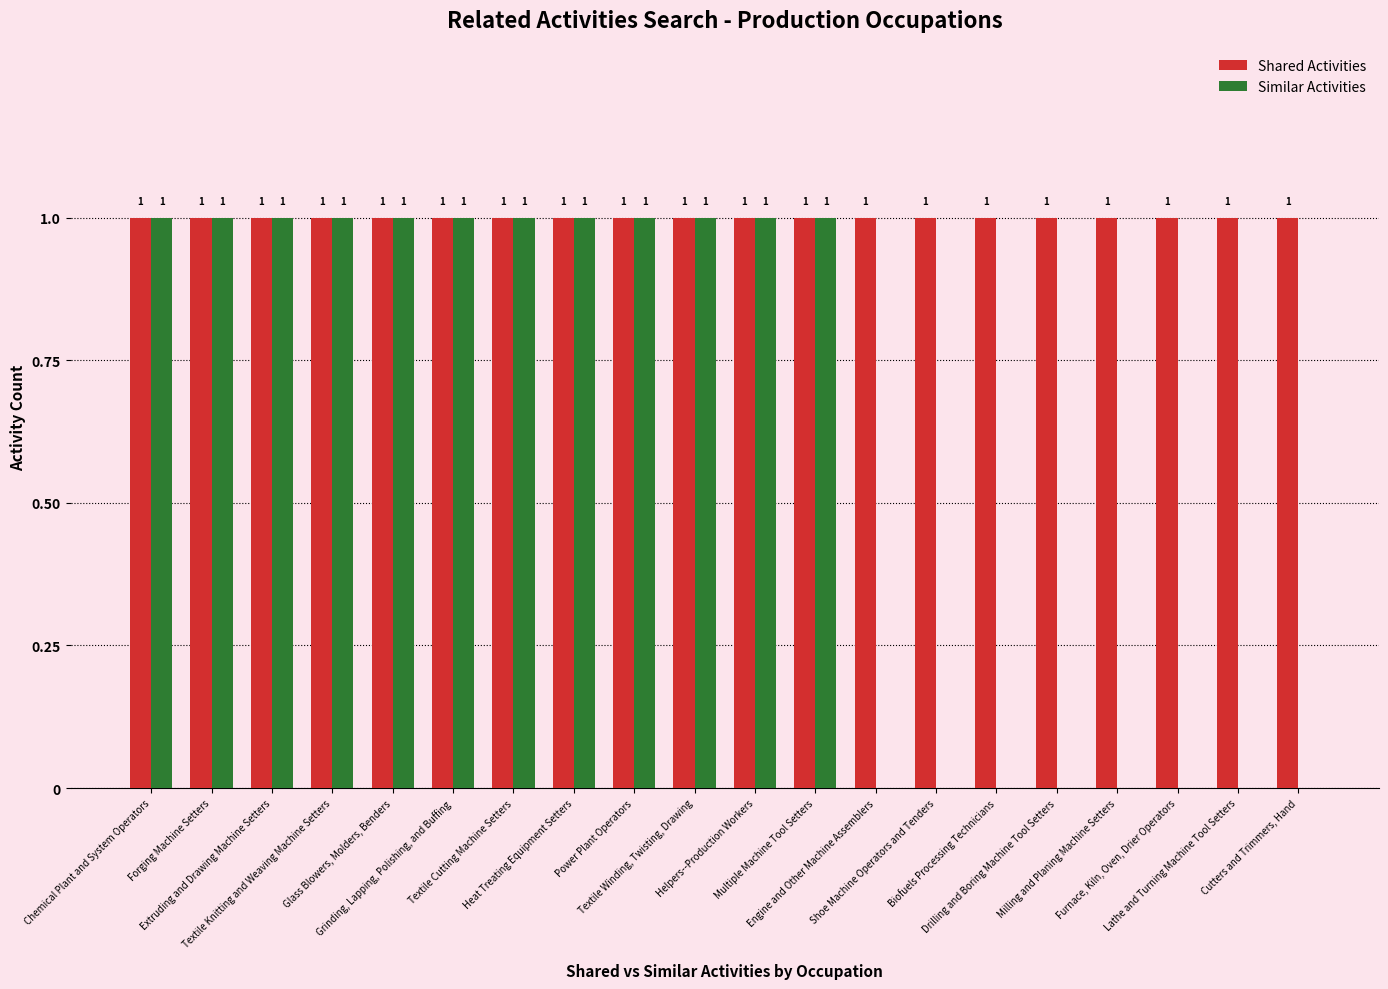

What is the sum of all Shared Activities values?

20